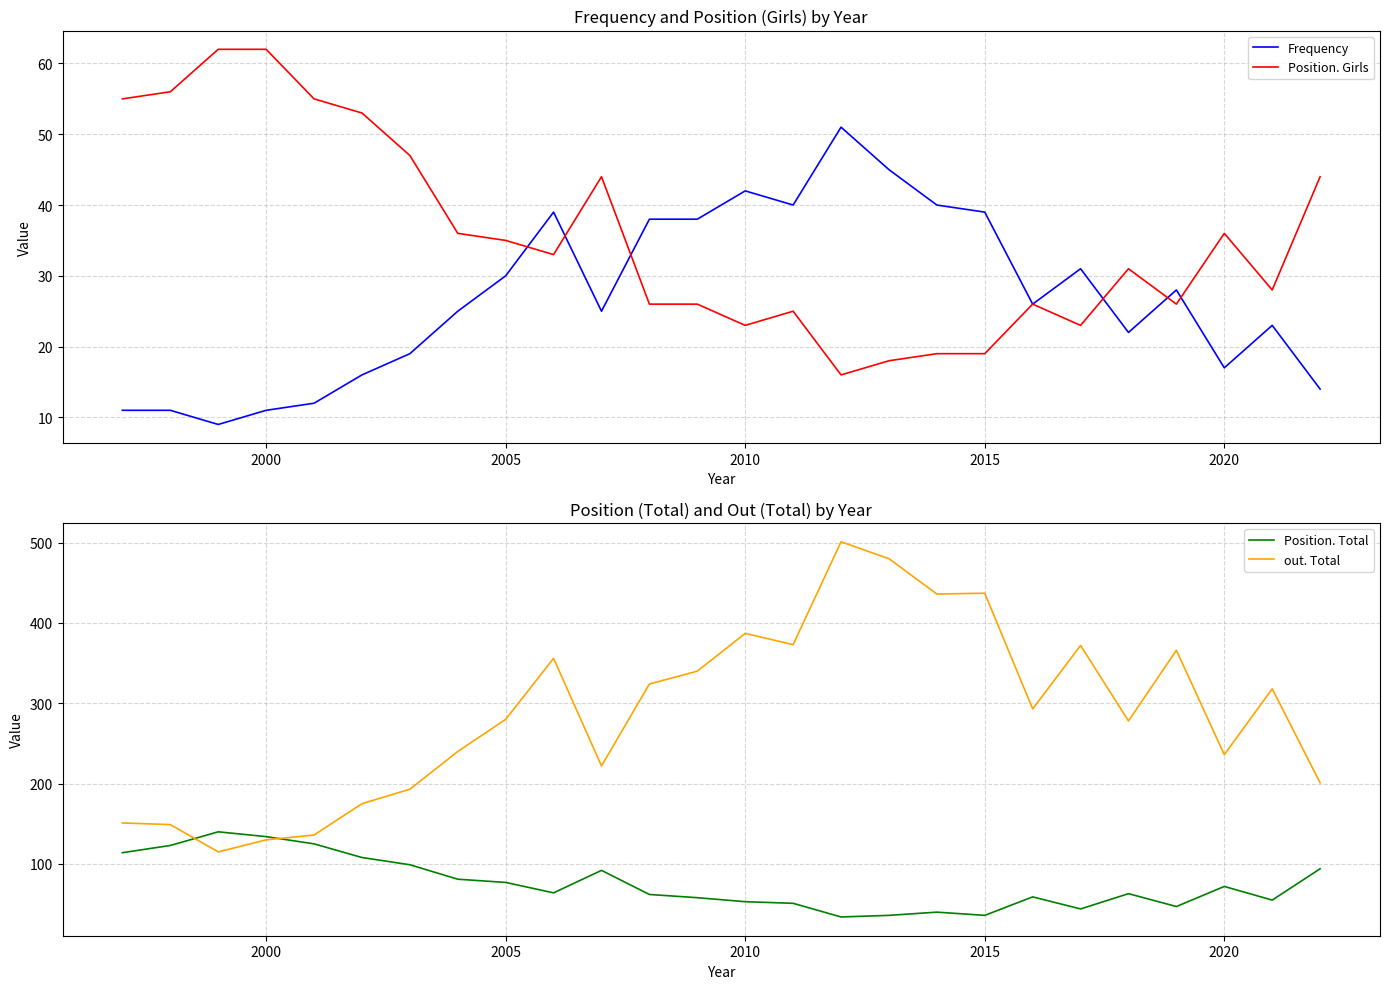

What is the maximum value for Frequency?

51